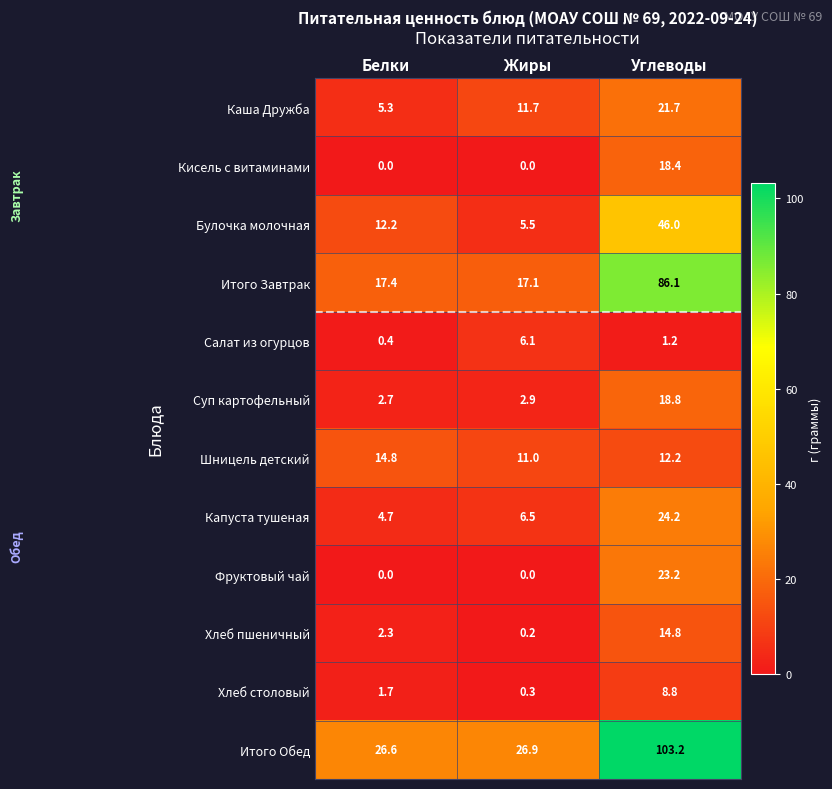

What value does the Итого Завтрак series have at Белки?

17.4